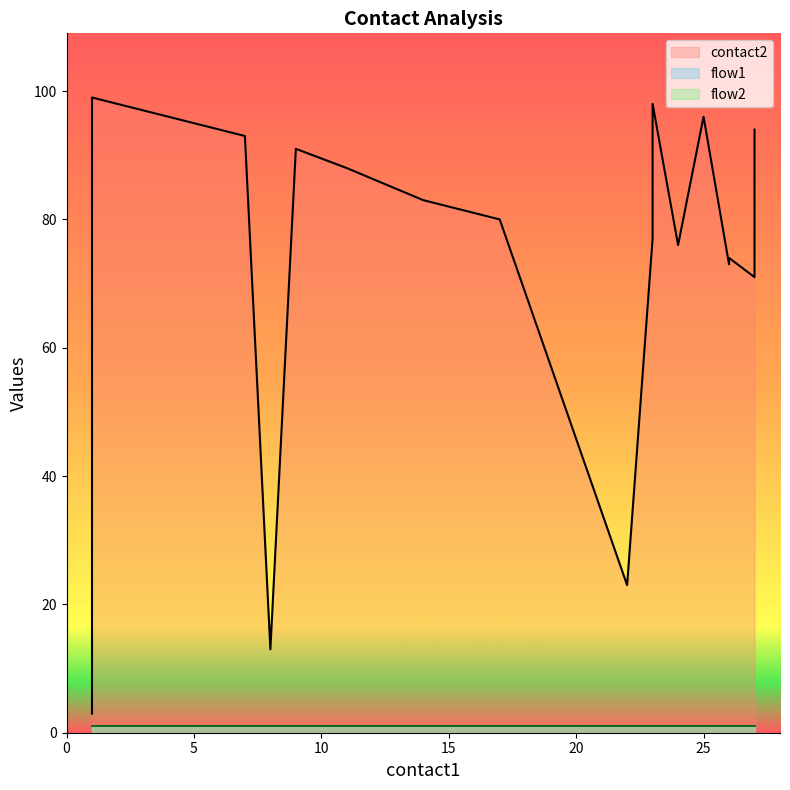

Between 26 and 14, which is larger?

14